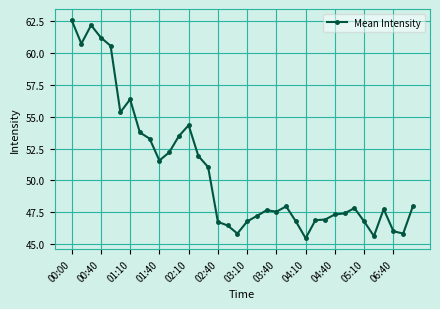

What is the difference between the maximum and second lowest values?

17.0